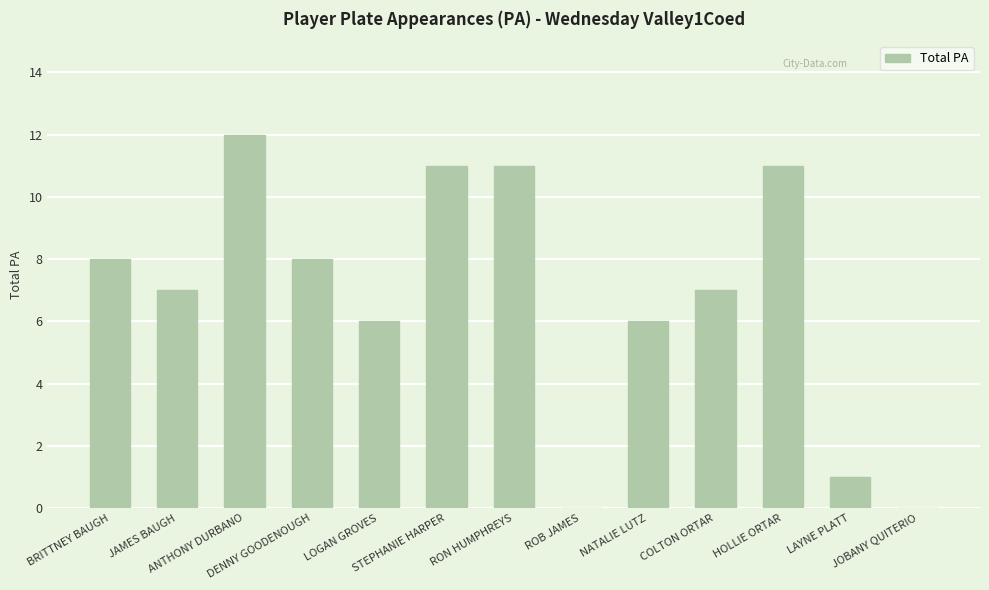

What is the maximum value shown in the chart?

12